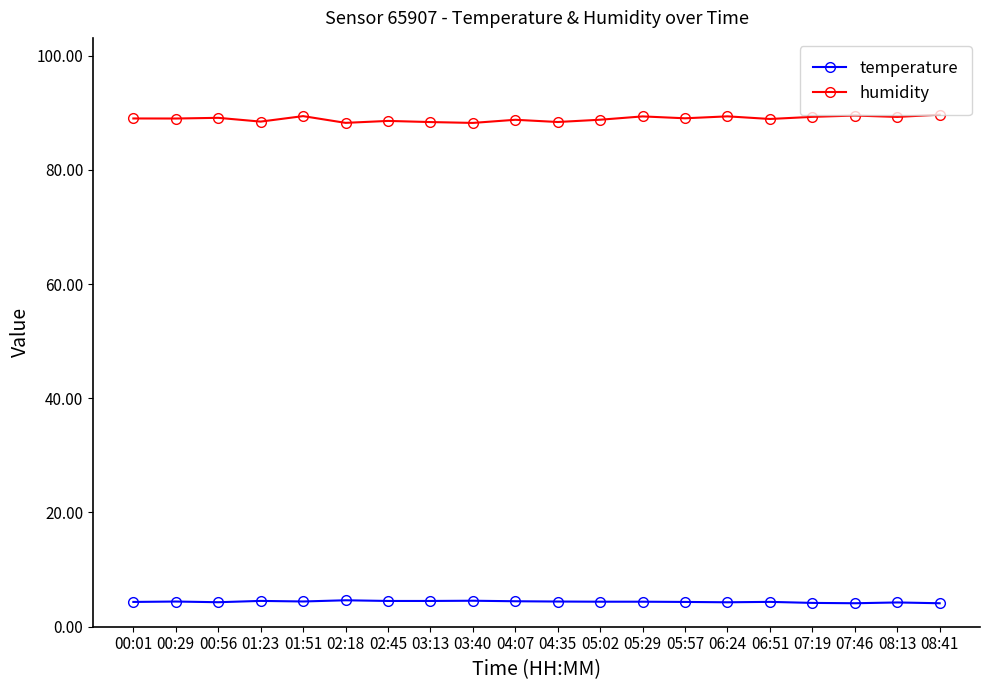

True or false: temperature has more than 2 interior local peaks.

True